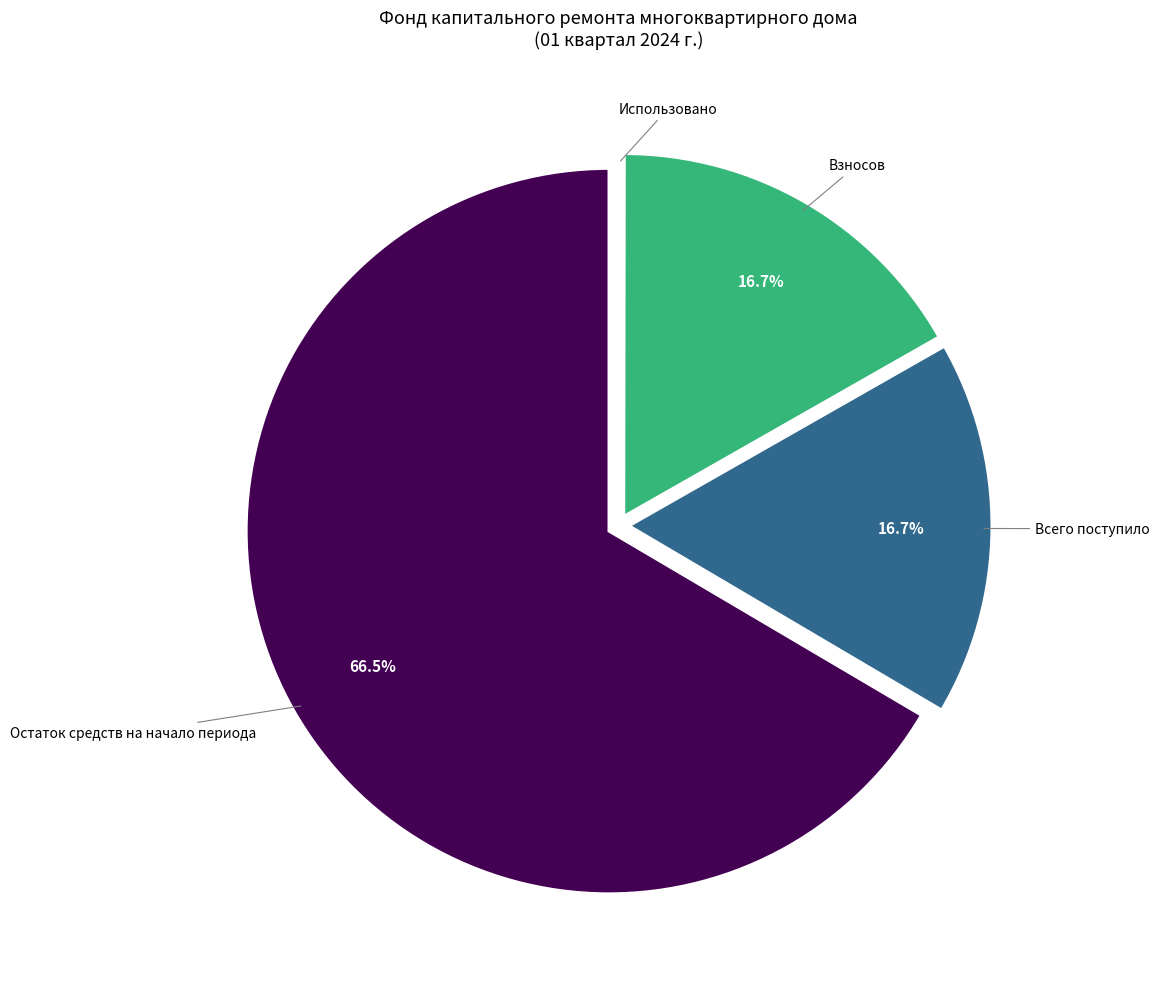

Between Всего поступило and Остаток средств на начало периода, which is larger?

Остаток средств на начало периода